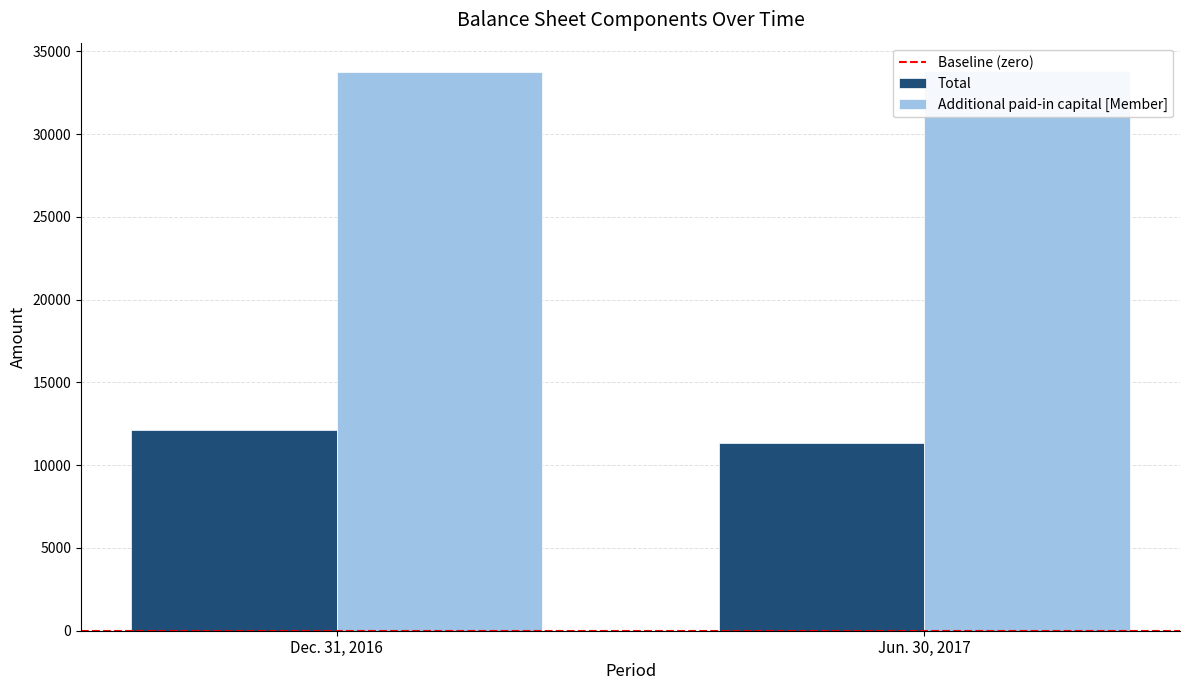

At which category does the chart reach its peak across all series?

Jun. 30, 2017